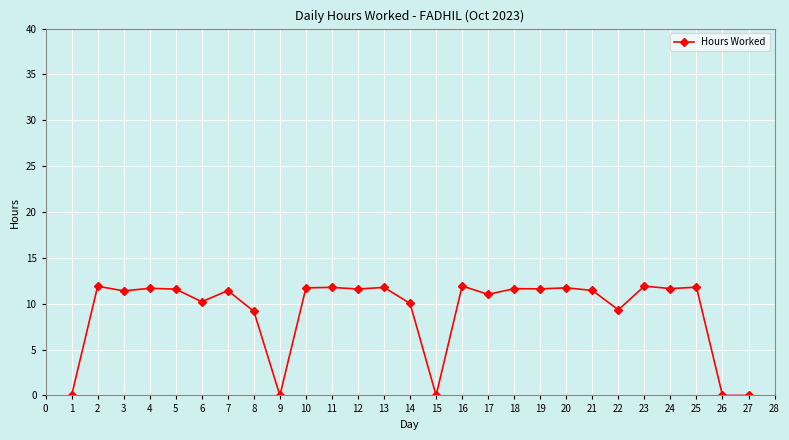

True or false: the data has more than 2 interior local peaks.

True